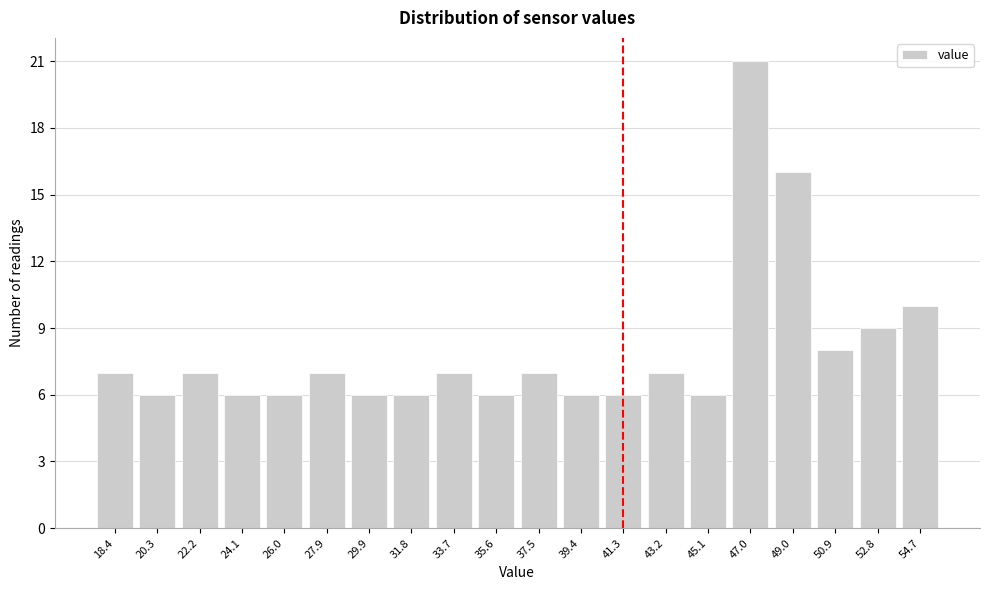

Reading right to left, transcribe all the data shown in this chart.

54.7=10	52.8=9	50.9=8	49.0=16	47.0=21	45.1=6	43.2=7	41.3=6	39.4=6	37.5=7	35.6=6	33.7=7	31.8=6	29.9=6	27.9=7	26.0=6	24.1=6	22.2=7	20.3=6	18.4=7